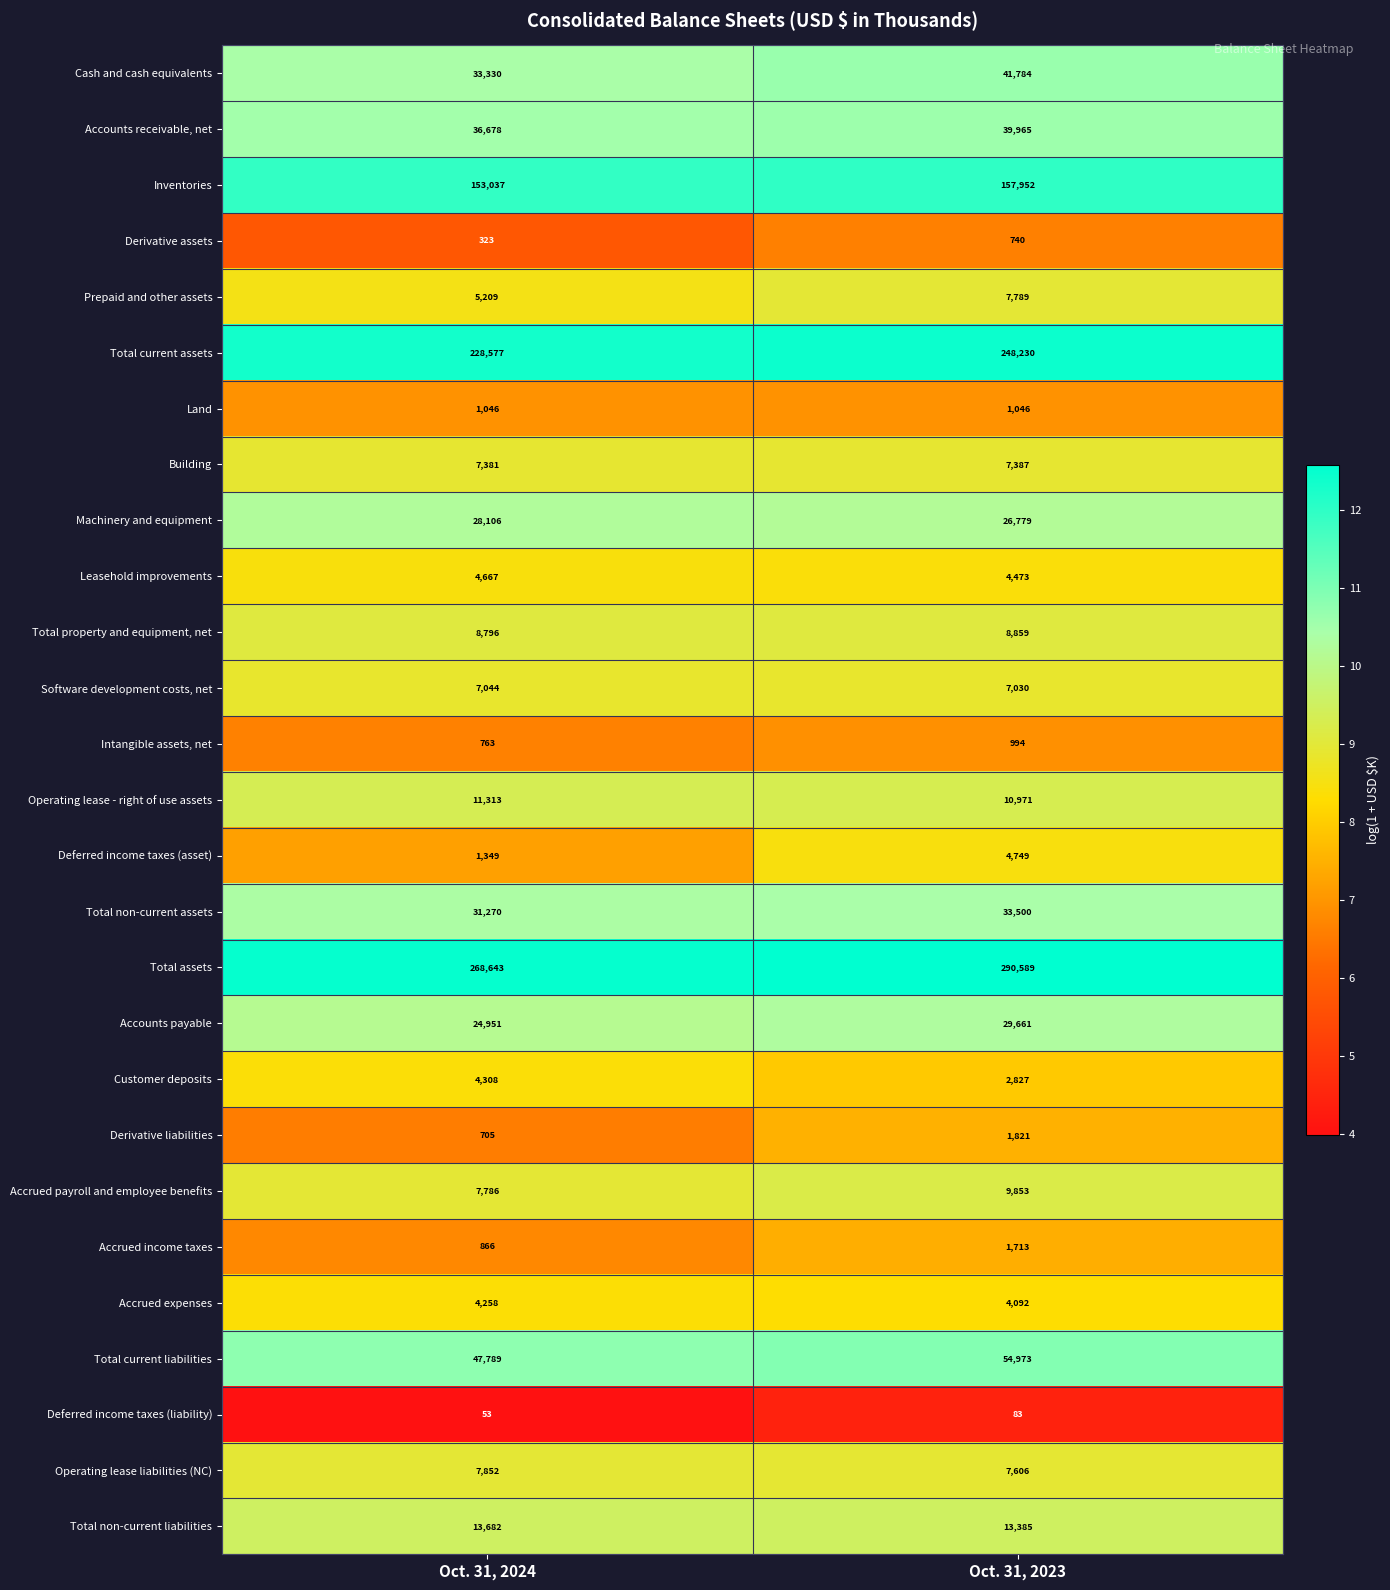

Is it true that Land equals 489 at Oct. 31, 2024?

False